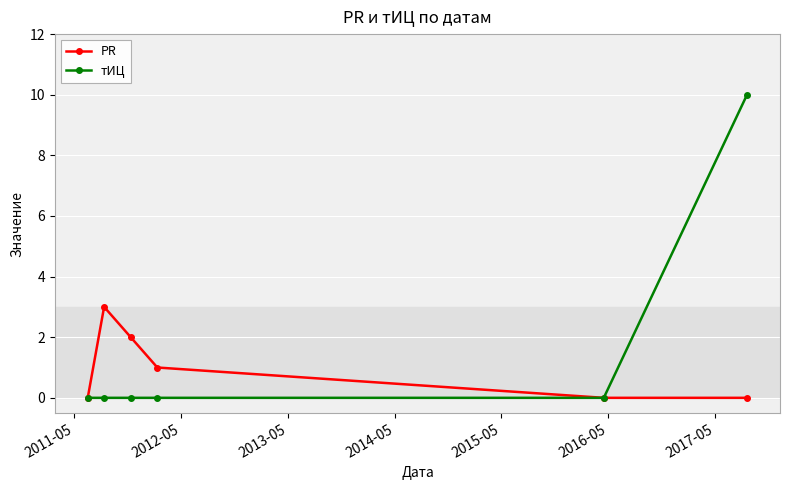

What is the value of the тИЦ point at the 6th from the left?

10